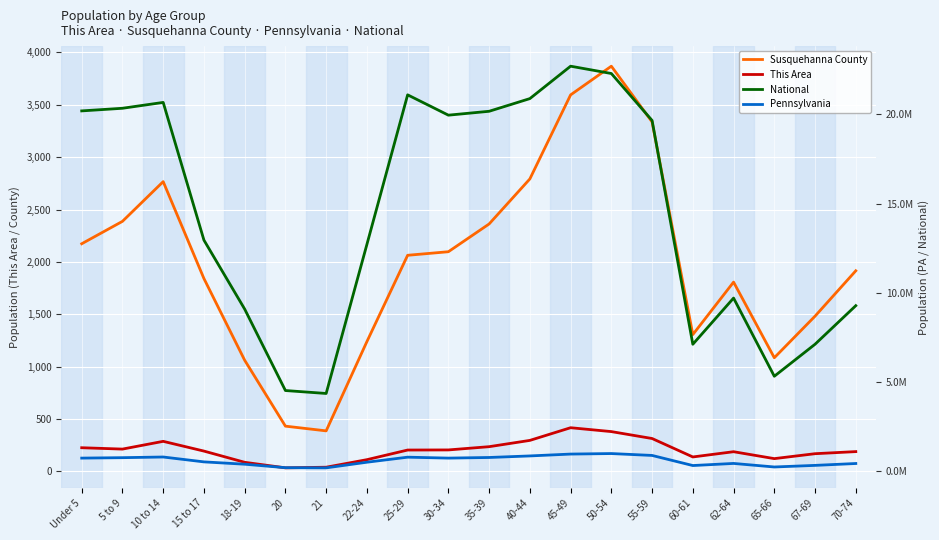

How many data points in Susquehanna County are above 2063?

9